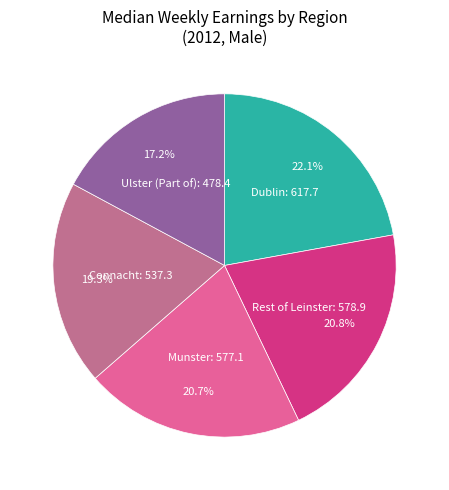

What is the ratio of the value at Munster to the value at Ulster (Part of)?

1.2